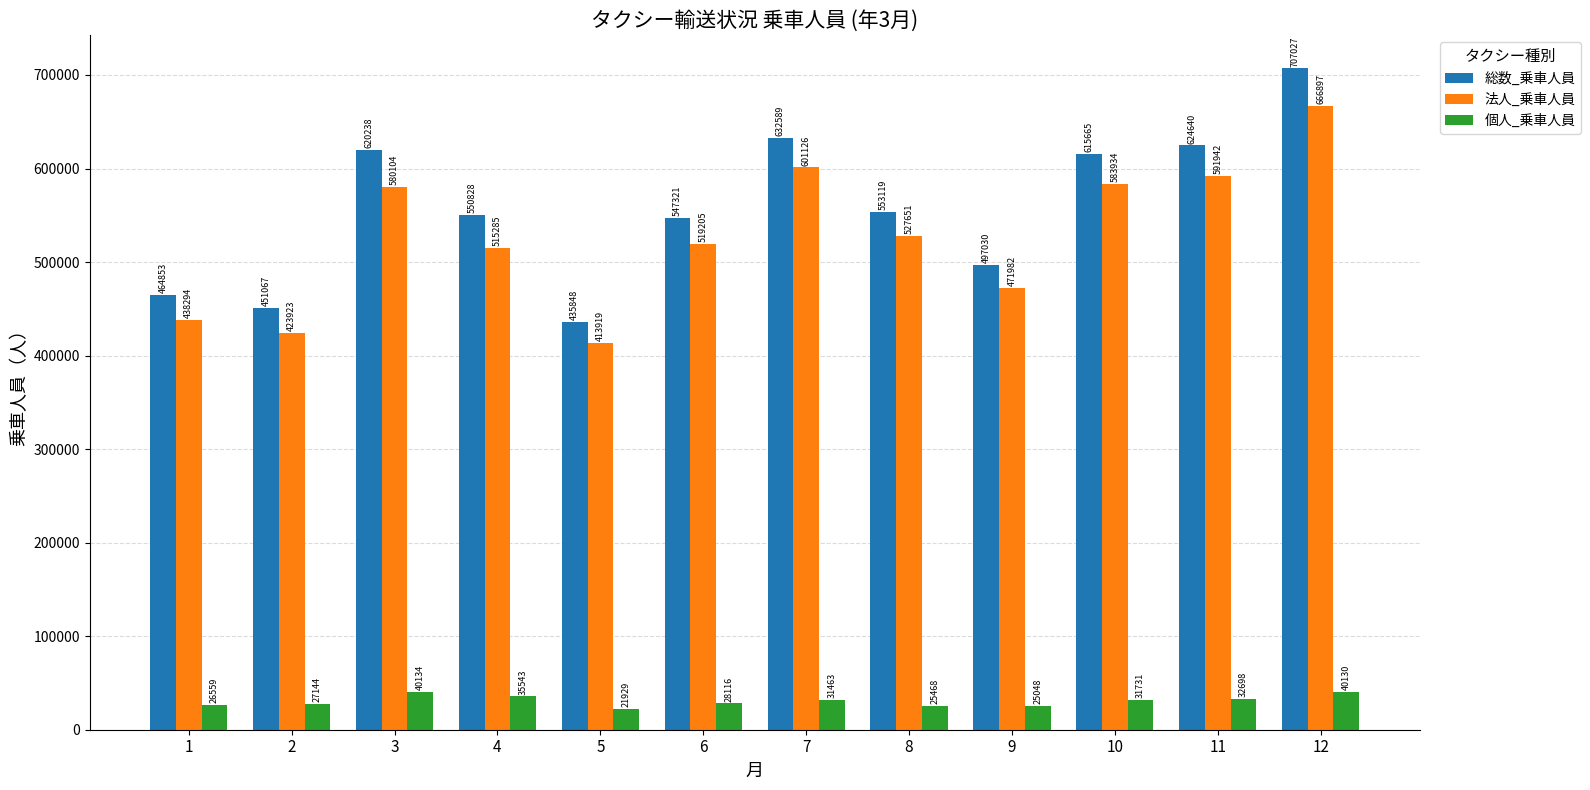

How many groups of bars are there?

12